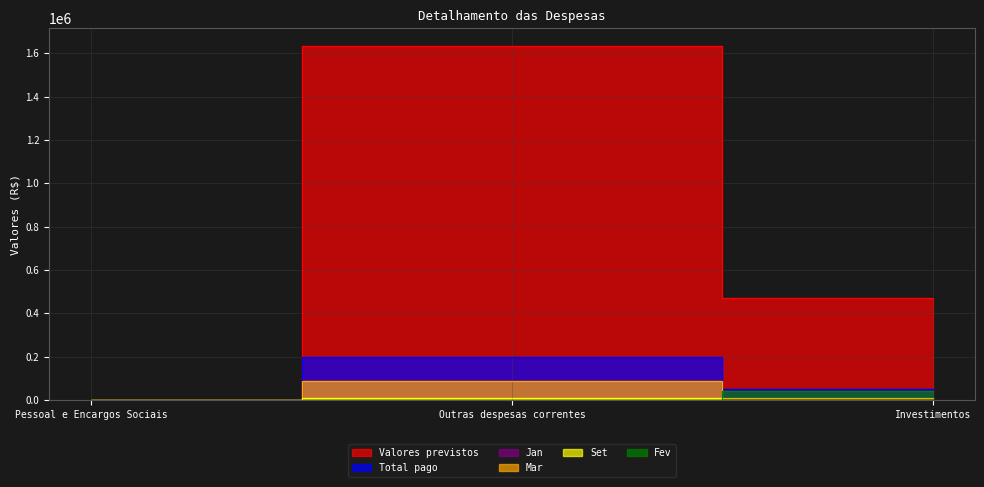

True or false: Total pago has a value of 0.0 at Pessoal e Encargos Sociais.

True